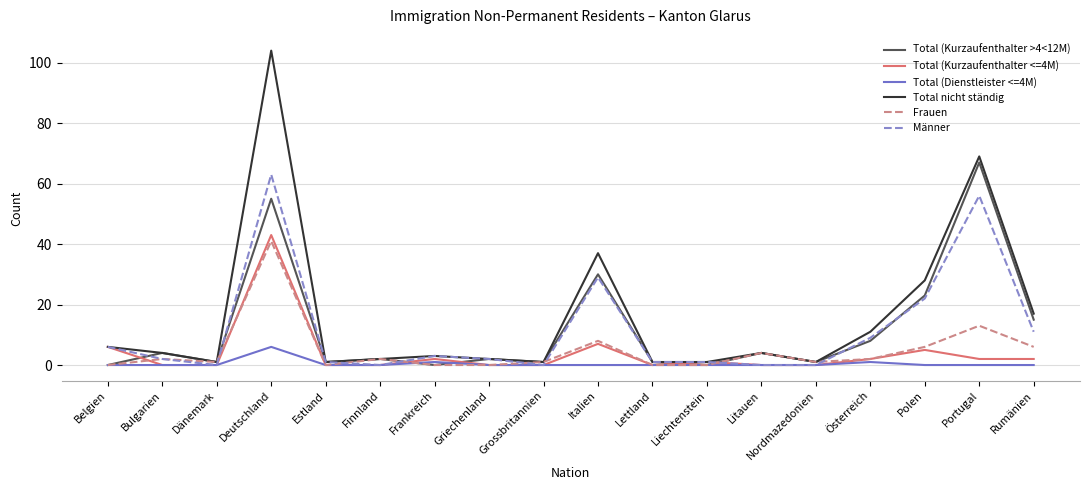

Where is Total nicht ständig nearest to the value 52?

Italien